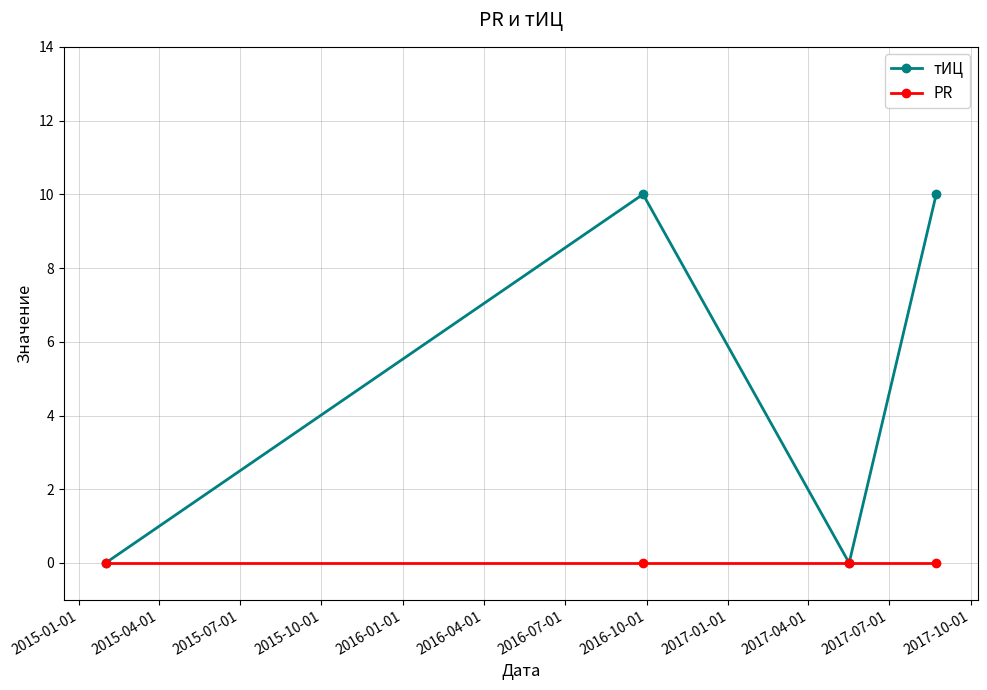

What is the difference between the maximum and minimum values in the тИЦ series?

10